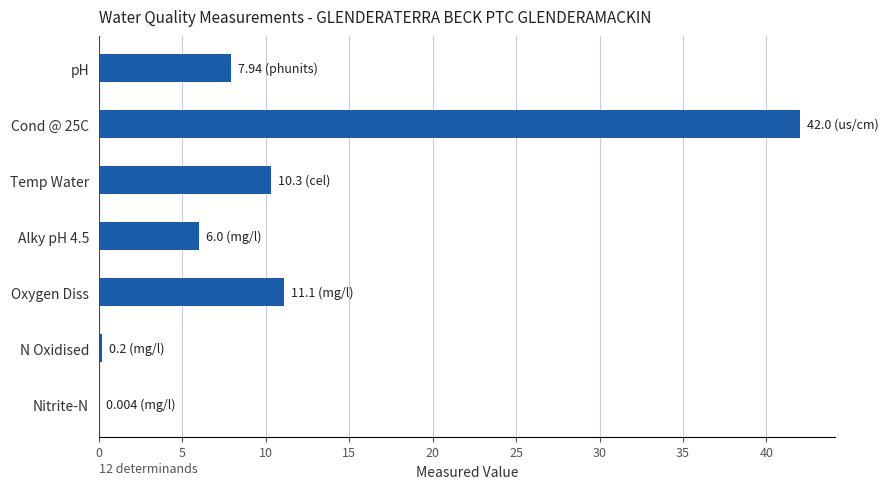

What is the sum of the values at Temp Water and Oxygen Diss?

21.4